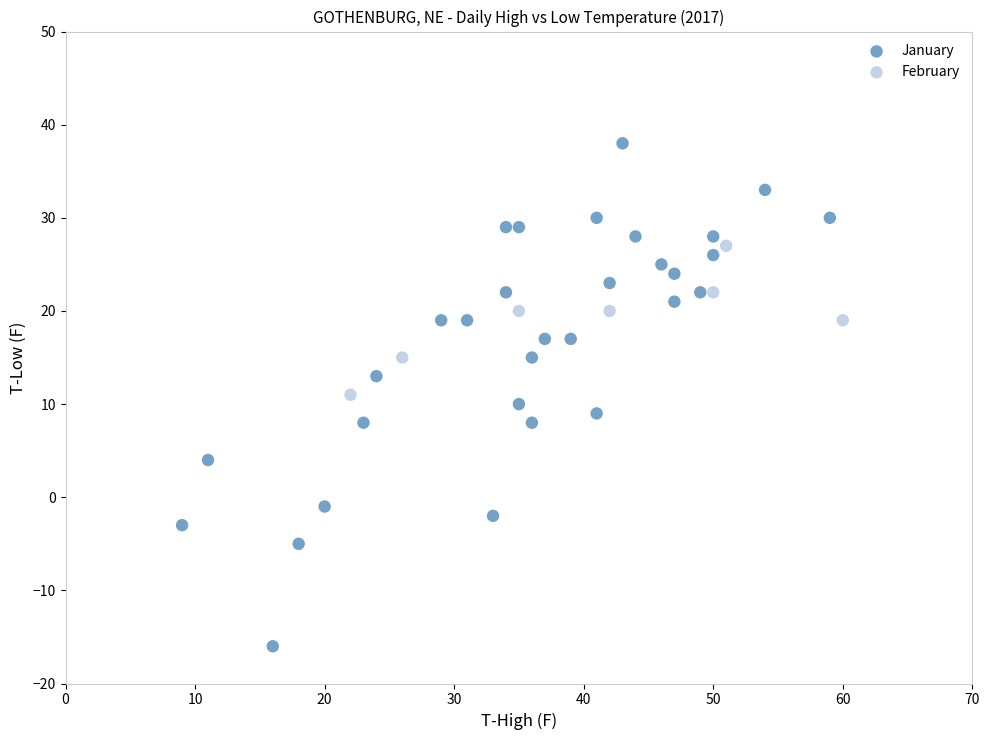

Which series reaches the minimum Y coordinate?

January